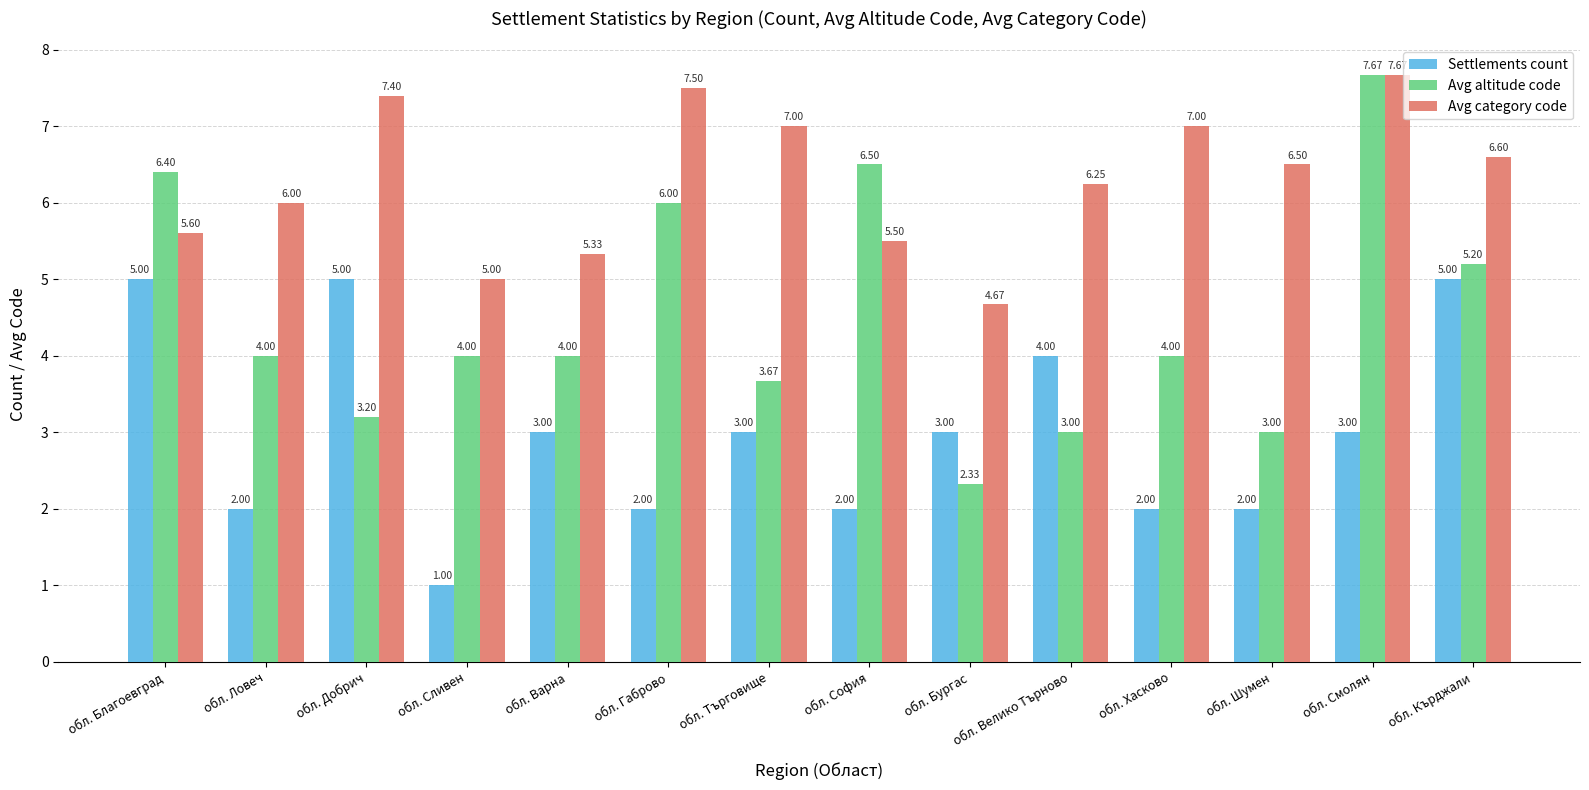

Is it true that Avg altitude code equals 6.5 at обл. София?

True